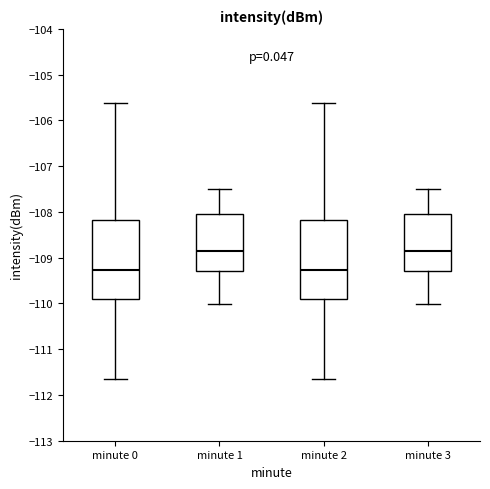

Reading left to right, read every box against the y-axis: the position of its median line, the range the box covers, and the ends of its whiskers. The values are not printed on the chart, so give them approximately, as read against the axis.

minute 0: median -109.3, box -109.9 to -108.2, whiskers -111.6 to -105.6
minute 1: median -108.8, box -109.3 to -108.0, whiskers -110.0 to -107.5
minute 2: median -109.3, box -109.9 to -108.2, whiskers -111.6 to -105.6
minute 3: median -108.8, box -109.3 to -108.0, whiskers -110.0 to -107.5